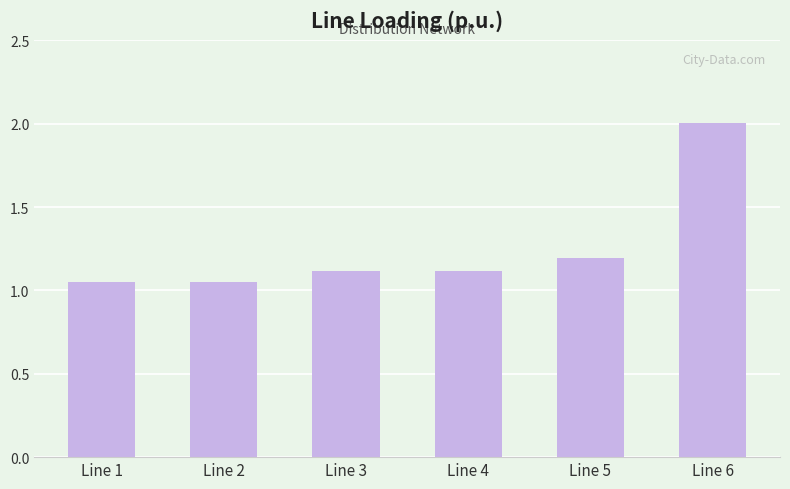

At which category does the chart reach its peak across all series?

Line 6